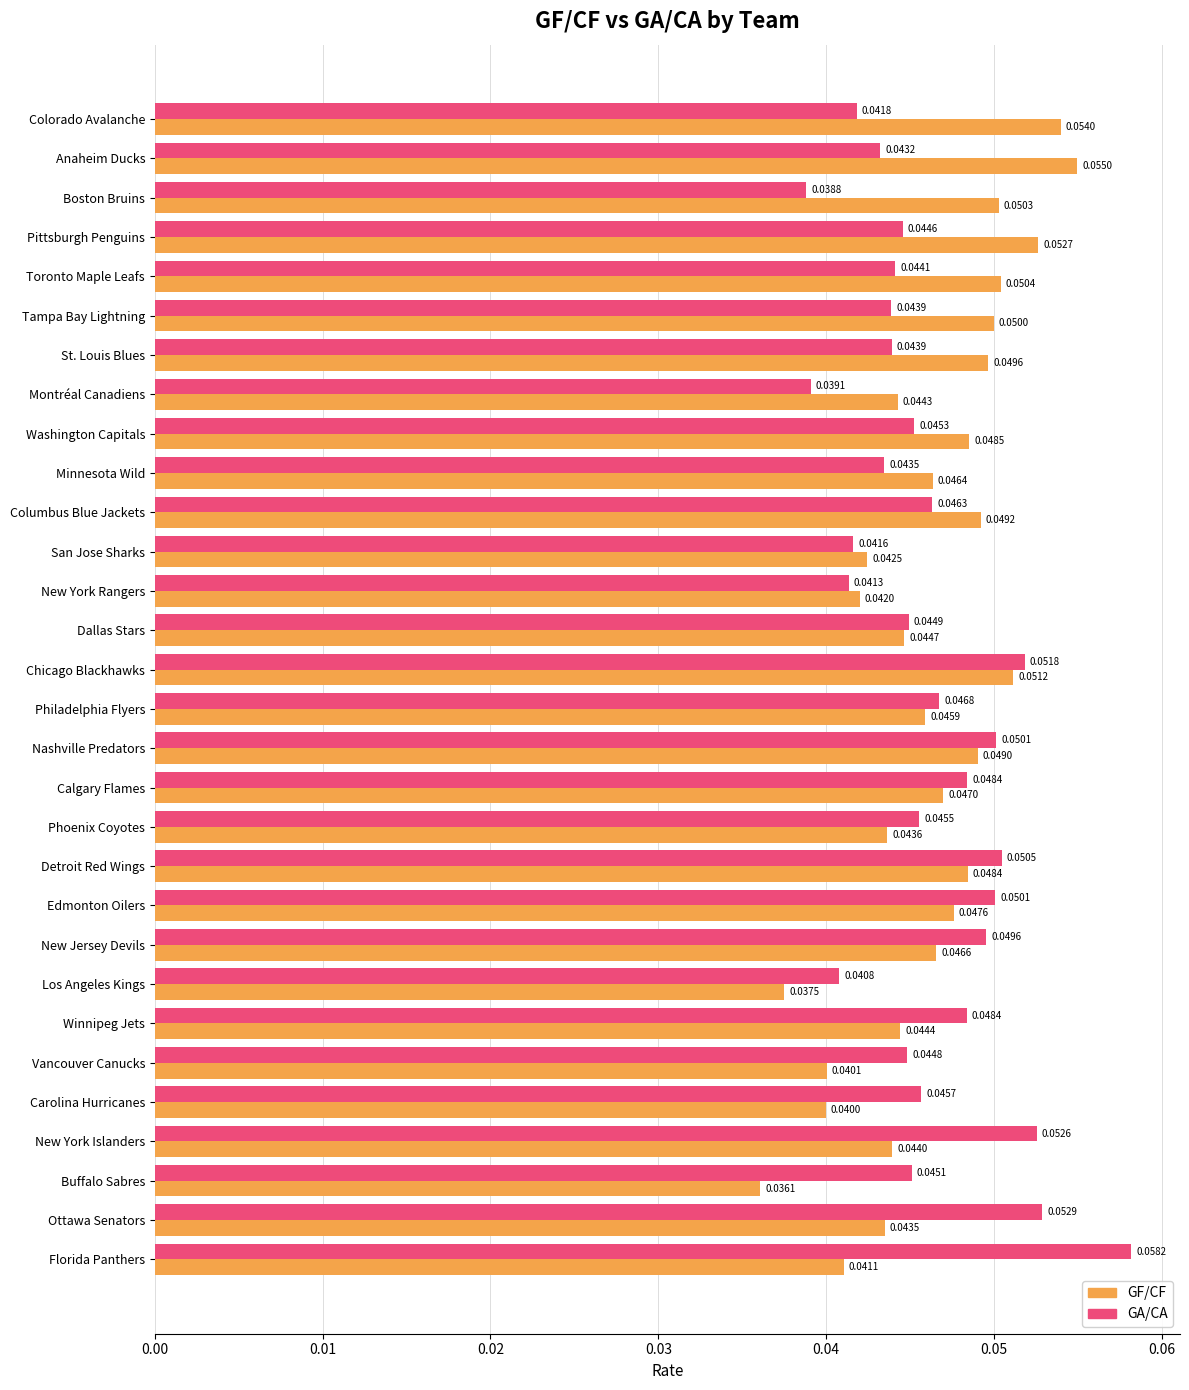

Rank the series by their maximum value, from highest to lowest.

GA/CA, GF/CF